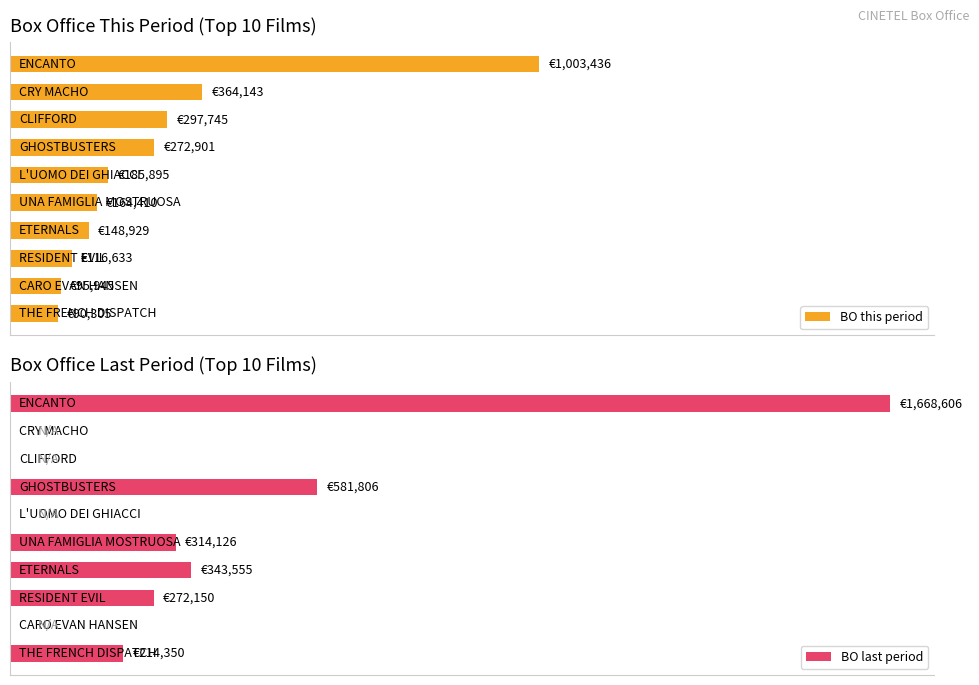

Is it true that BO this period equals 364143.2 at 1?

True